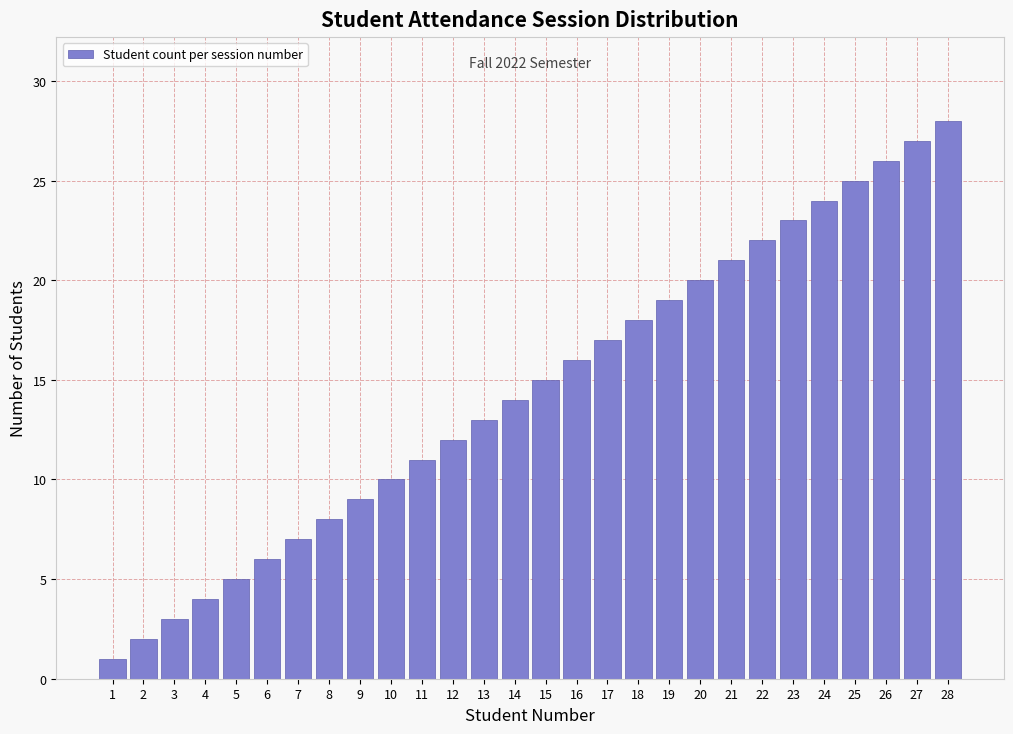

The value at 26 is 26. True or false?

True